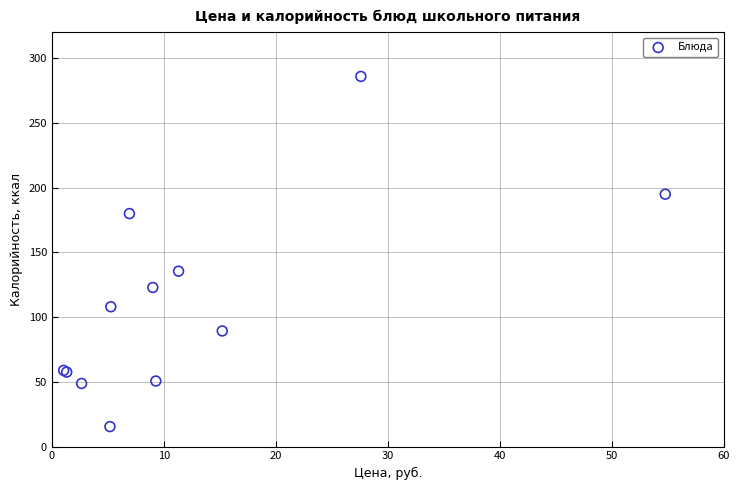

What Y value in the scatter plot is closest to 150?

135.5